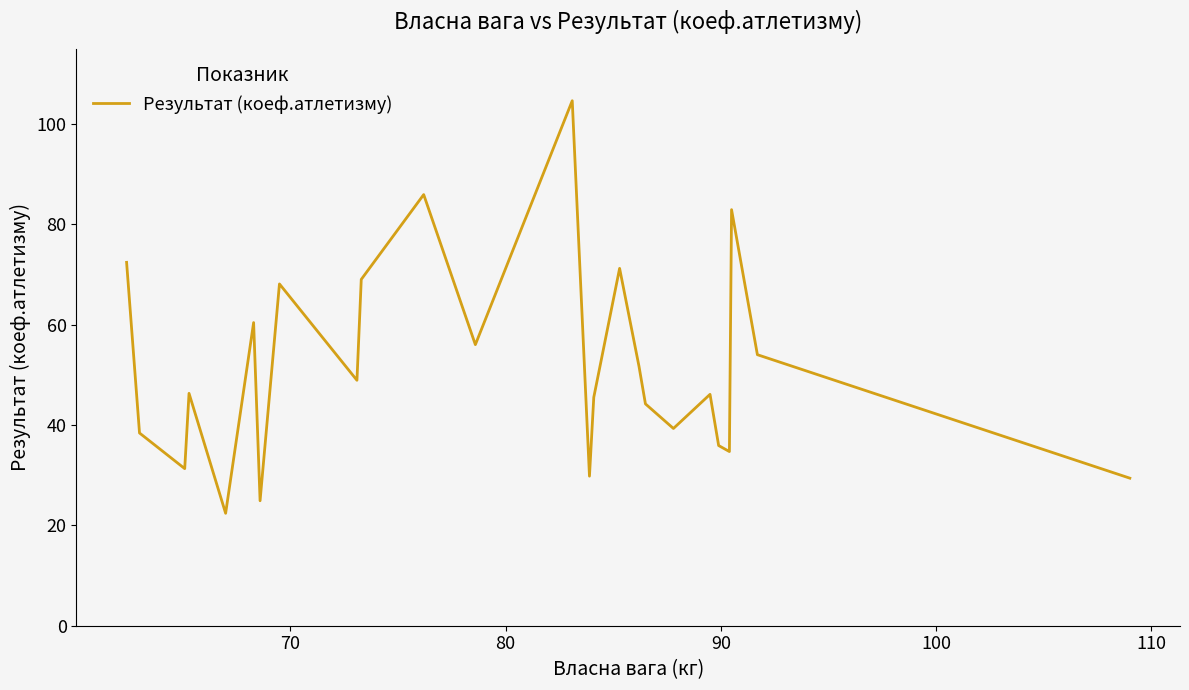

How many lines are shown in the chart?

1